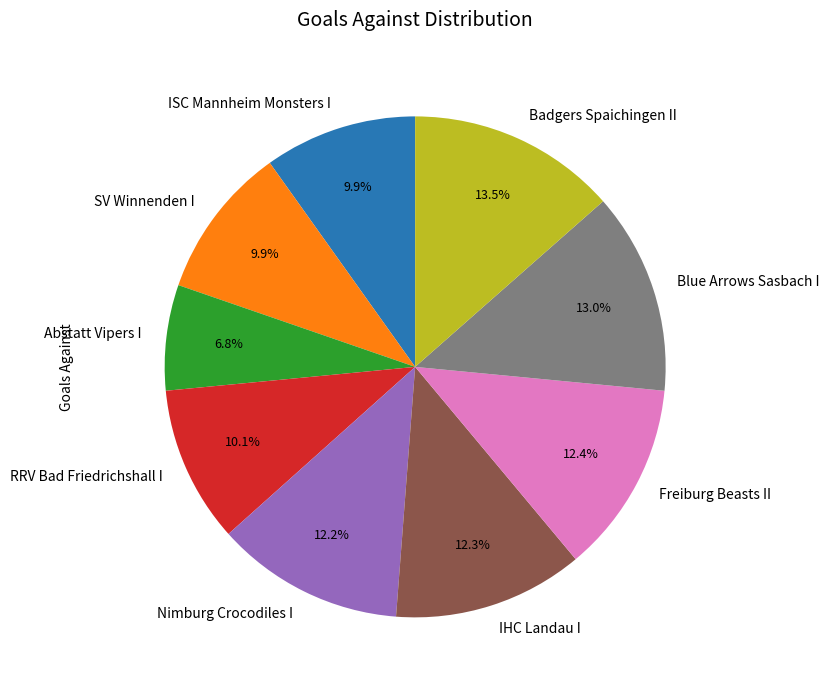

To the nearest percent, what is the difference between the RRV Bad Friedrichshall I and Abstatt Vipers I slice percentages?

3%